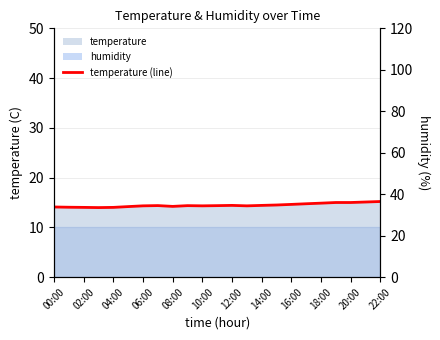

Where does the data first go above 14?

00:00